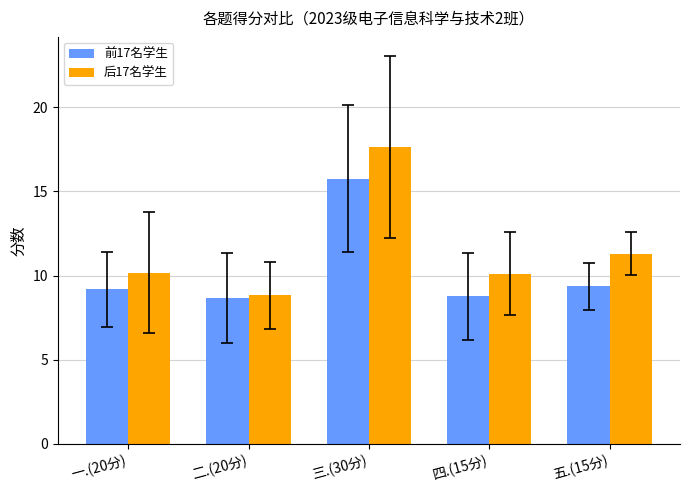

List the series in order of their peak value, highest first.

后17名学生, 前17名学生